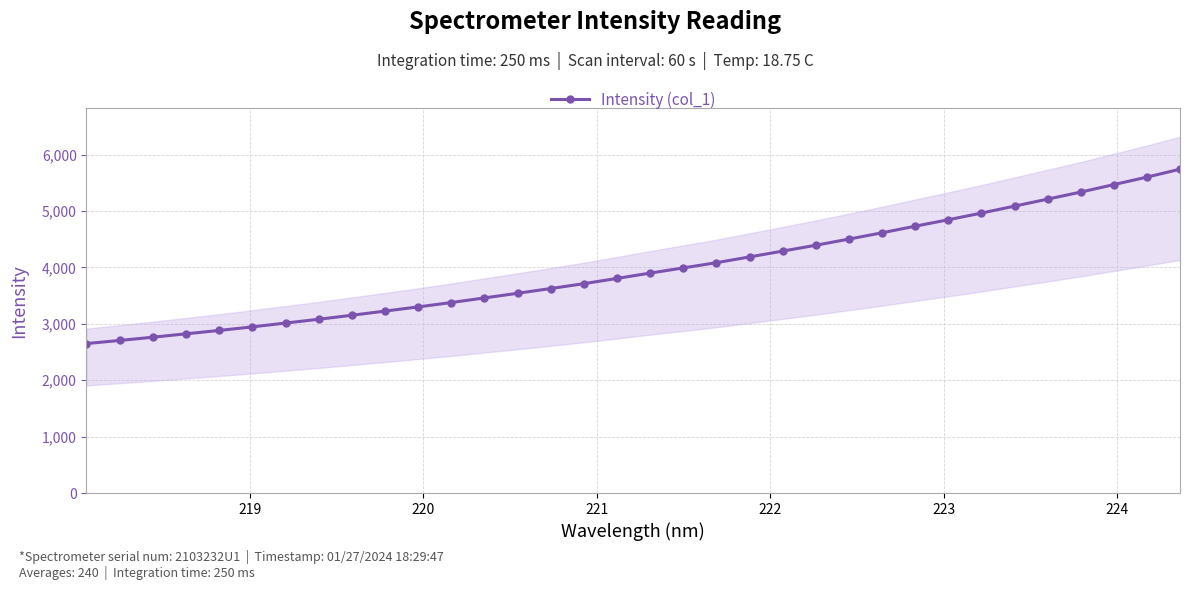

What is the smallest value displayed?

2650.5